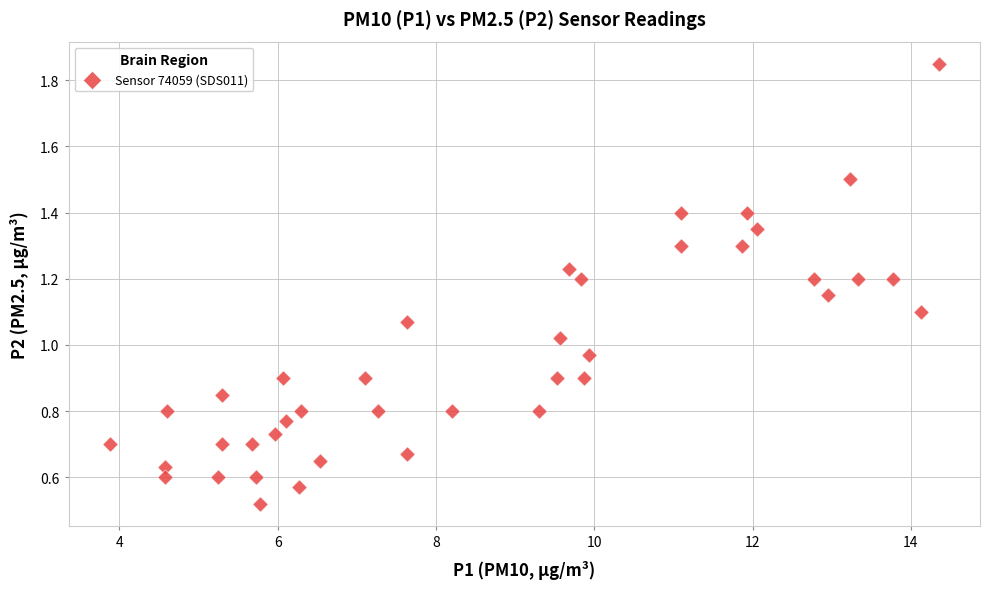

What is the range of Y values (max minus min)?

1.3